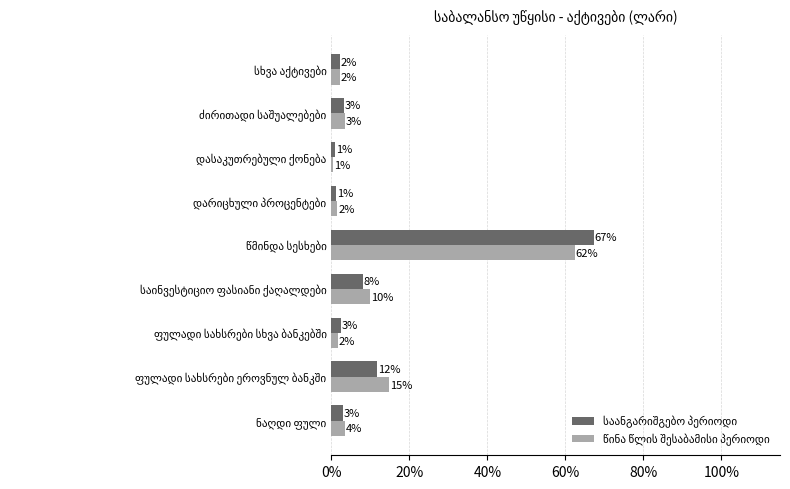

What is the average value of the წინა წლის შესაბამისი პერიოდი series?

0.1